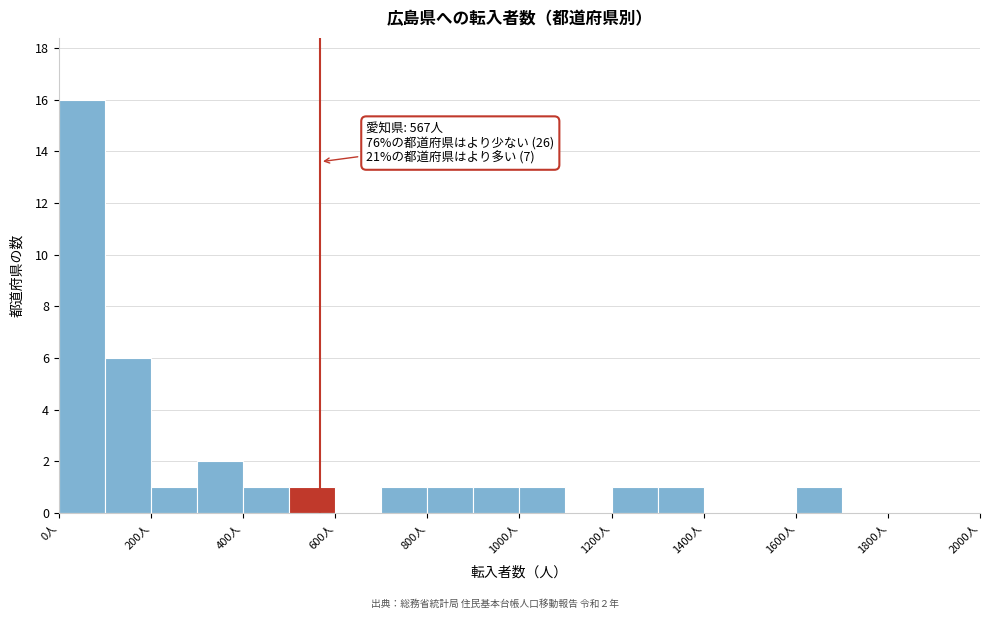

Which range on the x-axis has the tallest bar?

0 to 100